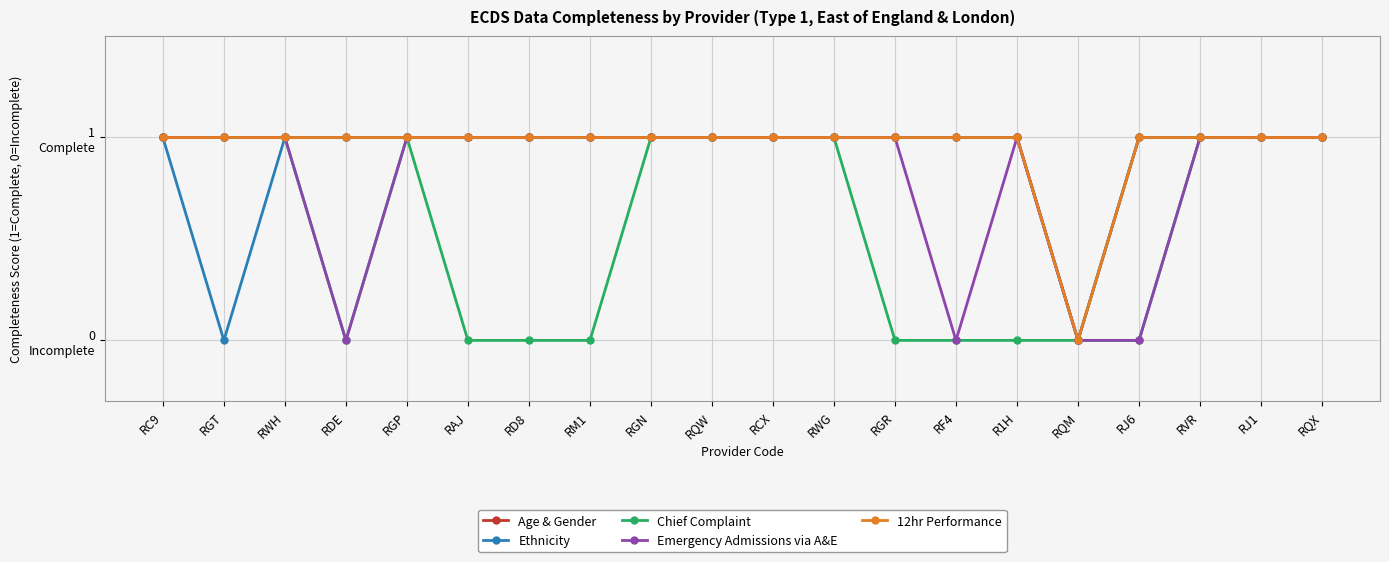

Where is the first local minimum for 12hr Performance?

RQM